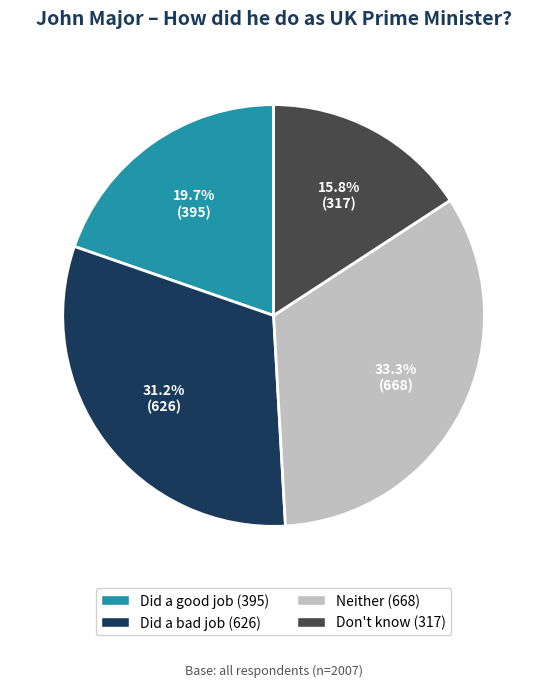

To the nearest percent, what percentage of the pie is Did a good job?

20%